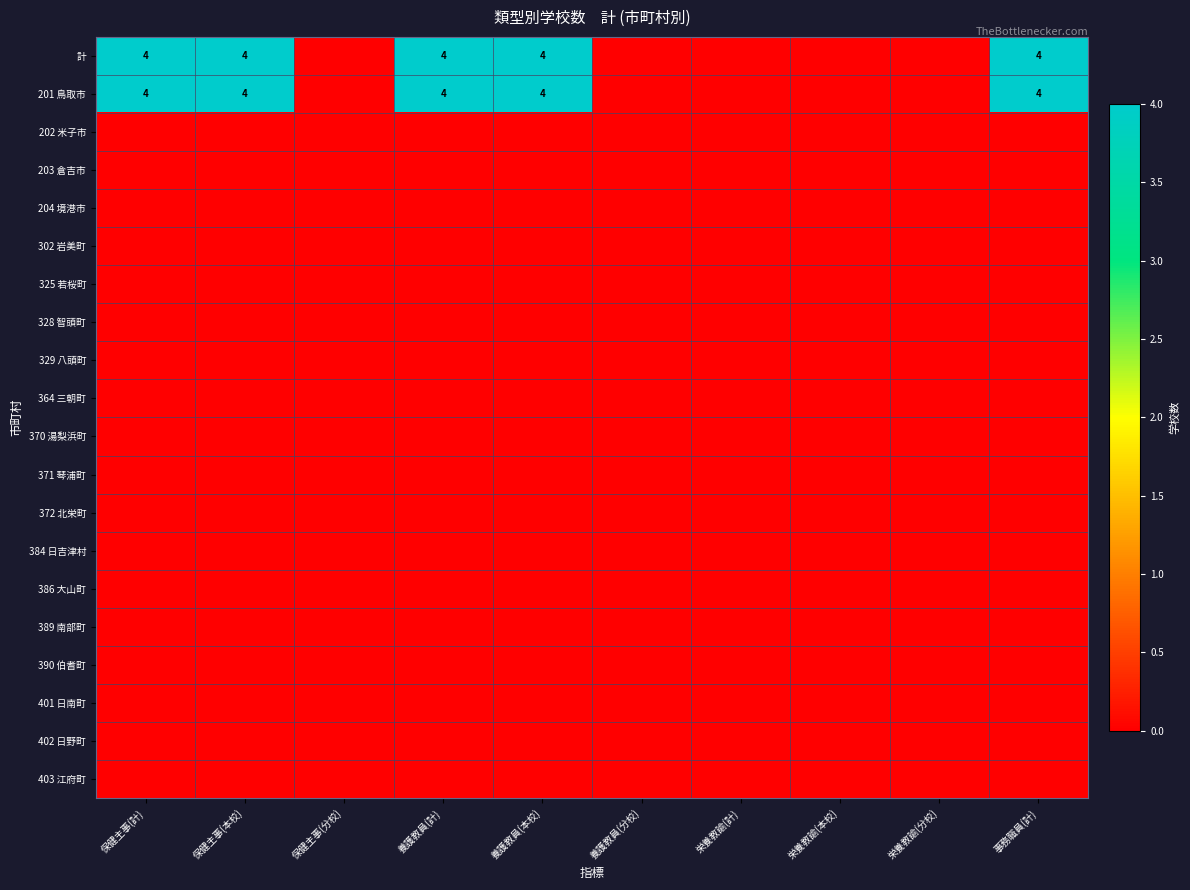

List the series in order of their peak value, lowest first.

202 米子市, 203 倉吉市, 204 境港市, 302 岩美町, 325 若桜町, 328 智頭町, 329 八頭町, 364 三朝町, 370 湯梨浜町, 371 琴浦町, 372 北栄町, 384 日吉津村, 386 大山町, 389 南部町, 390 伯耆町, 401 日南町, 402 日野町, 403 江府町, 計, 201 鳥取市